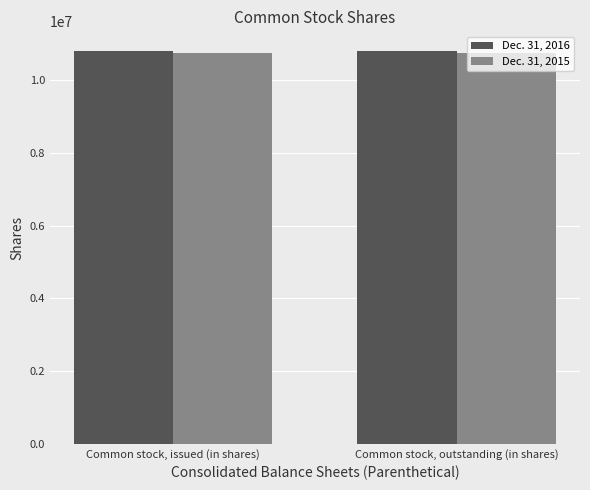

What is the spread (max minus min) of values at Common stock, issued (in shares)?

47863